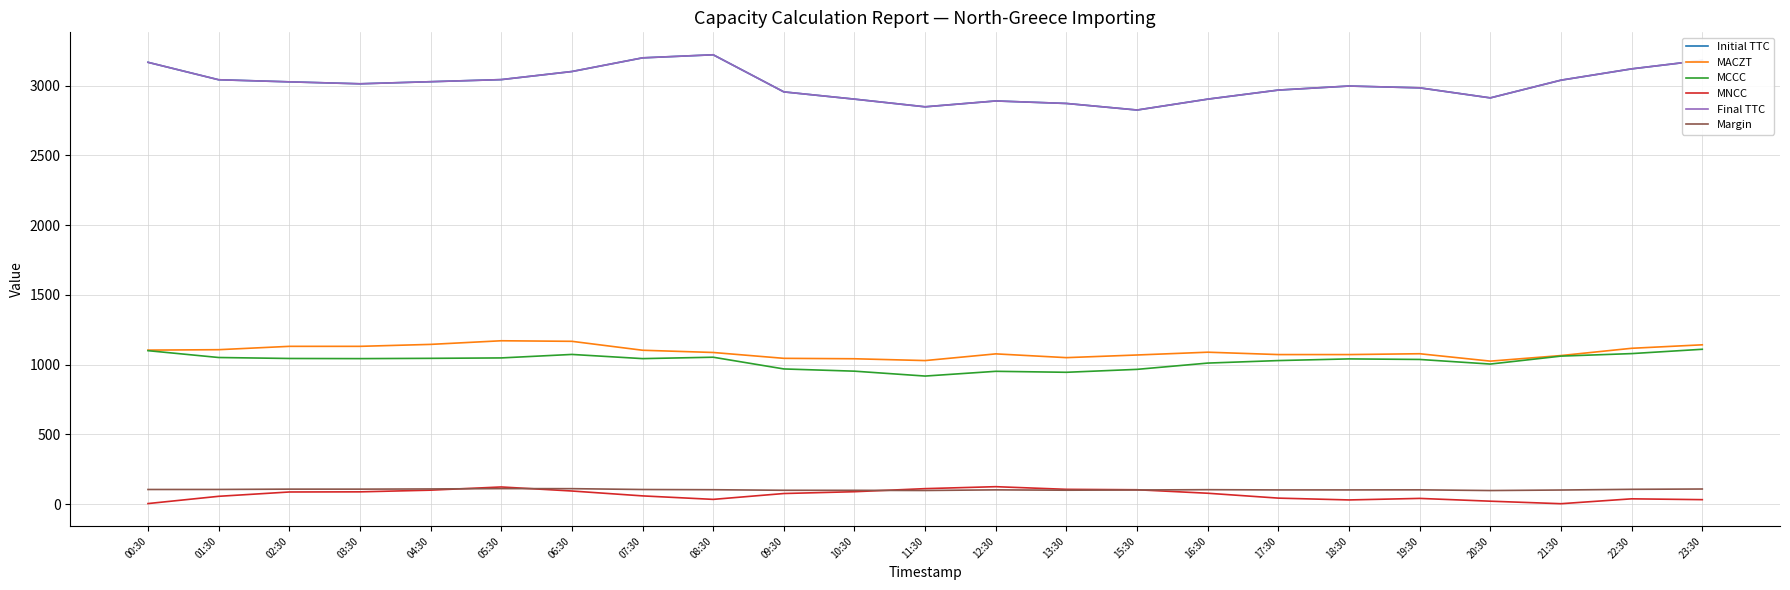

What is the value of the MCCC point at the 4th from the left?

1043.0